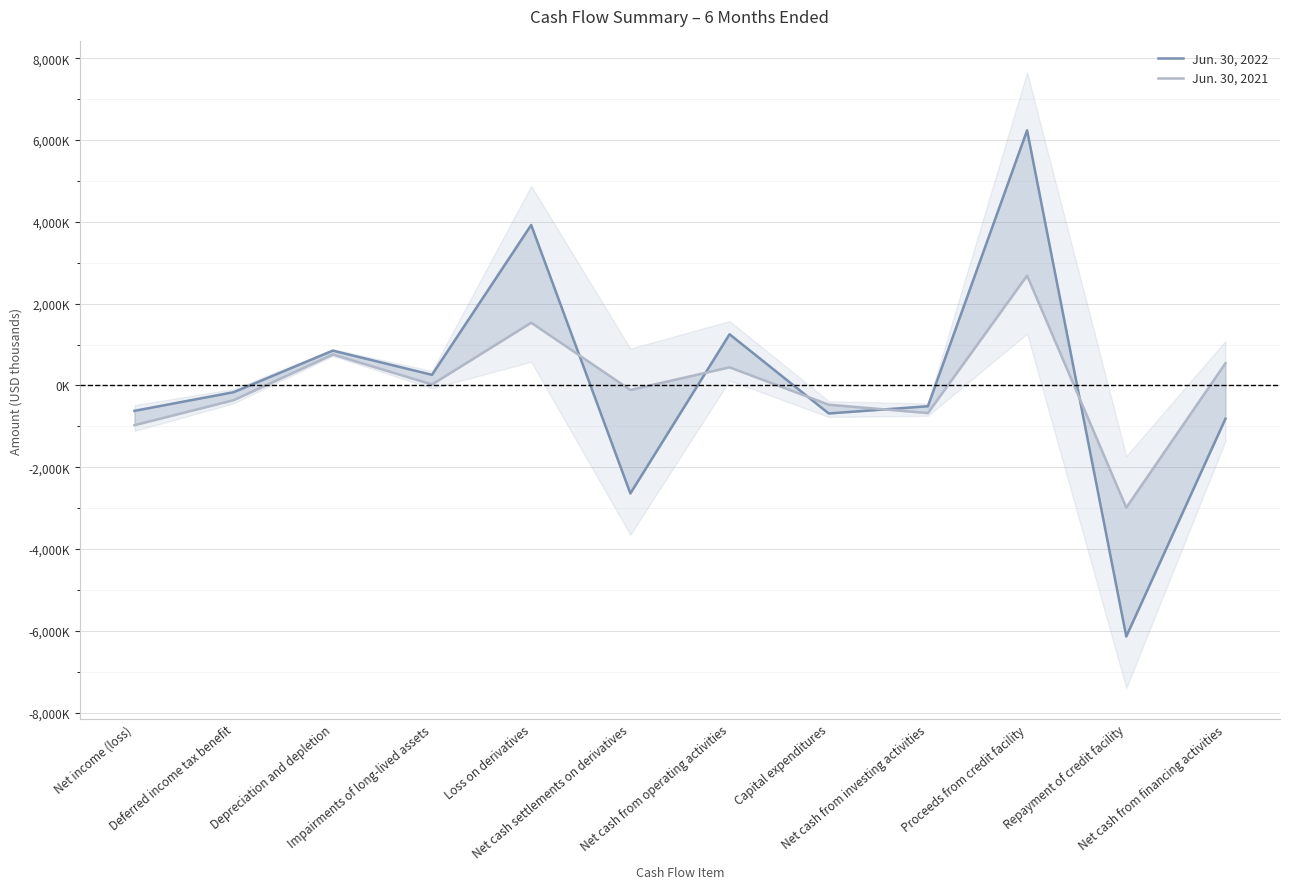

At which label does Jun. 30, 2022 first exceed -164677?

Depreciation and depletion